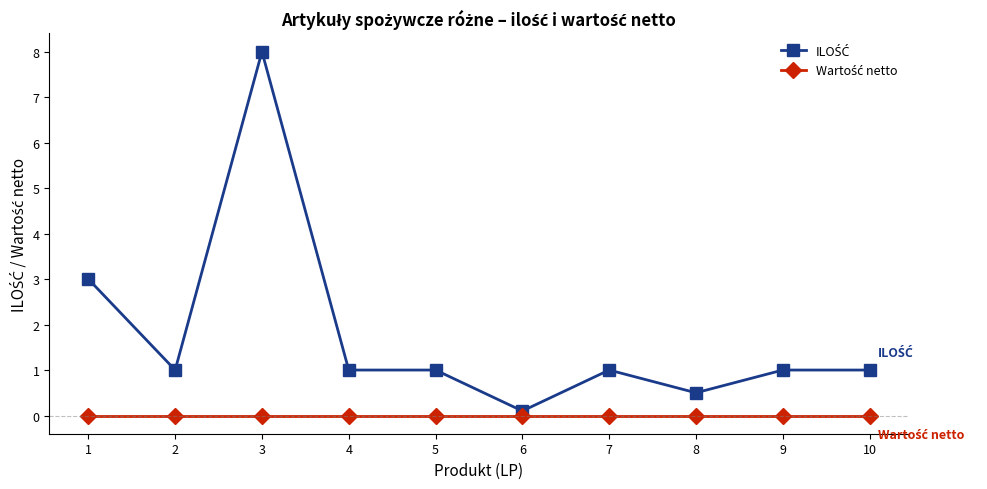

At which category does the chart reach its peak across all series?

3